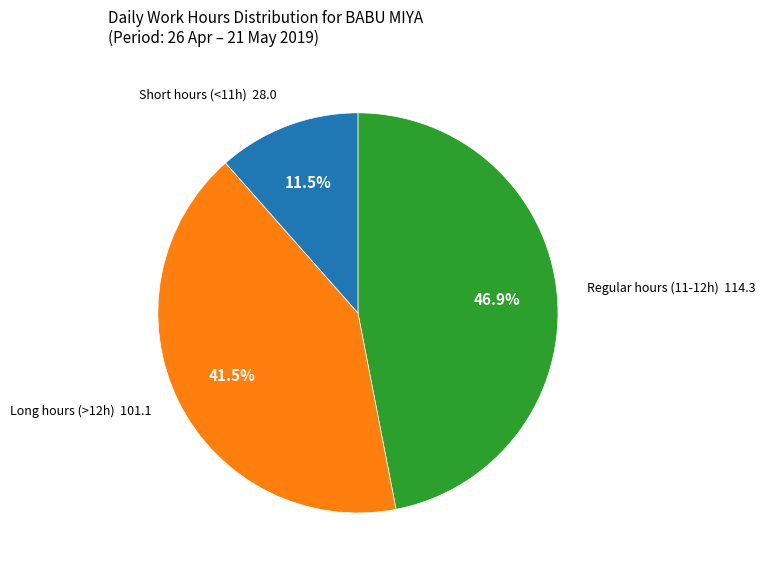

Is there a majority slice in this chart?

No